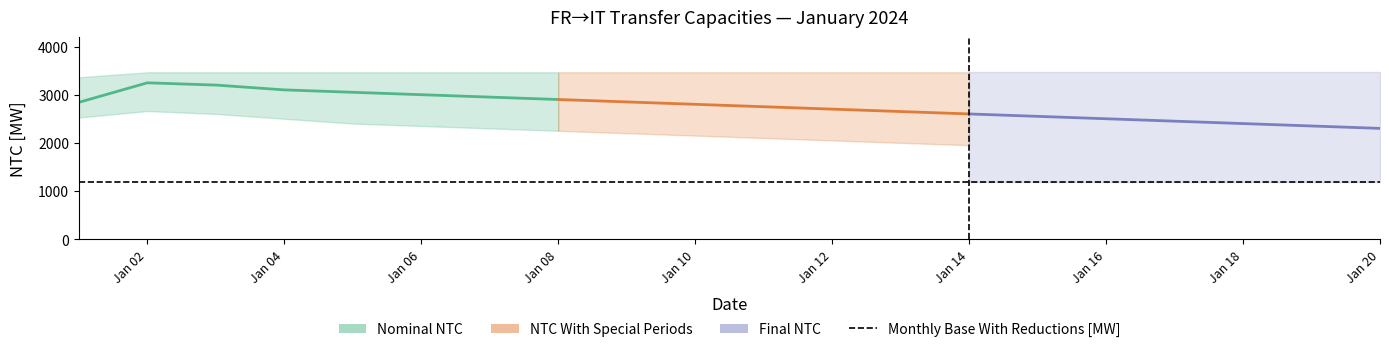

True or false: Monthly Base With Reductions [MW] has more than 2 points higher than both neighbors.

False